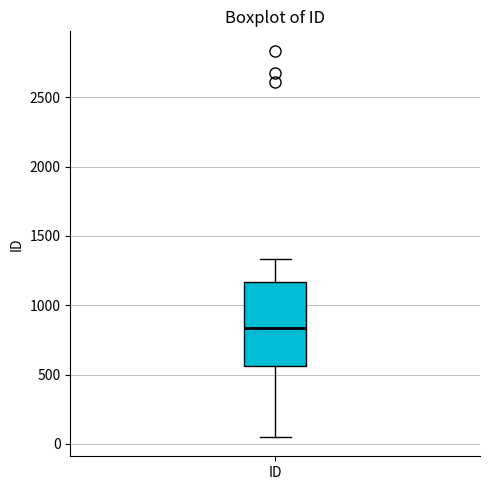

Read this box plot against the y-axis: the position of the median line, the range covered by the box, and the ends of both whiskers. The values are not printed on the chart, so give them approximately, as read against the axis.

median 850, box 550 to 1150, whiskers 50 to 1350